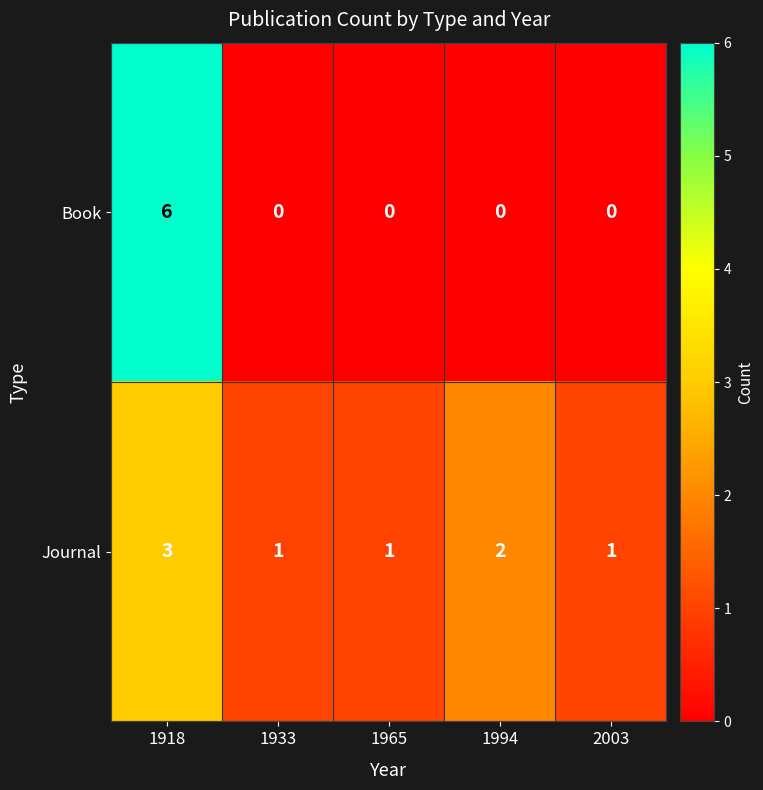

Between 1933 and 1994, which series saw the biggest shift?

Journal